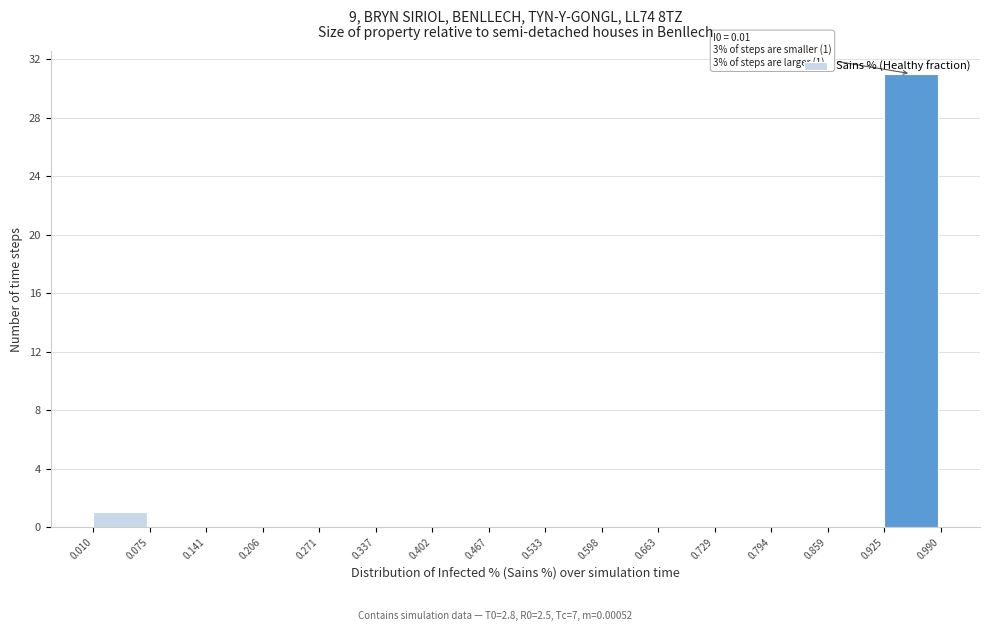

Which range on the x-axis has the tallest bar?

0.925 to 0.990